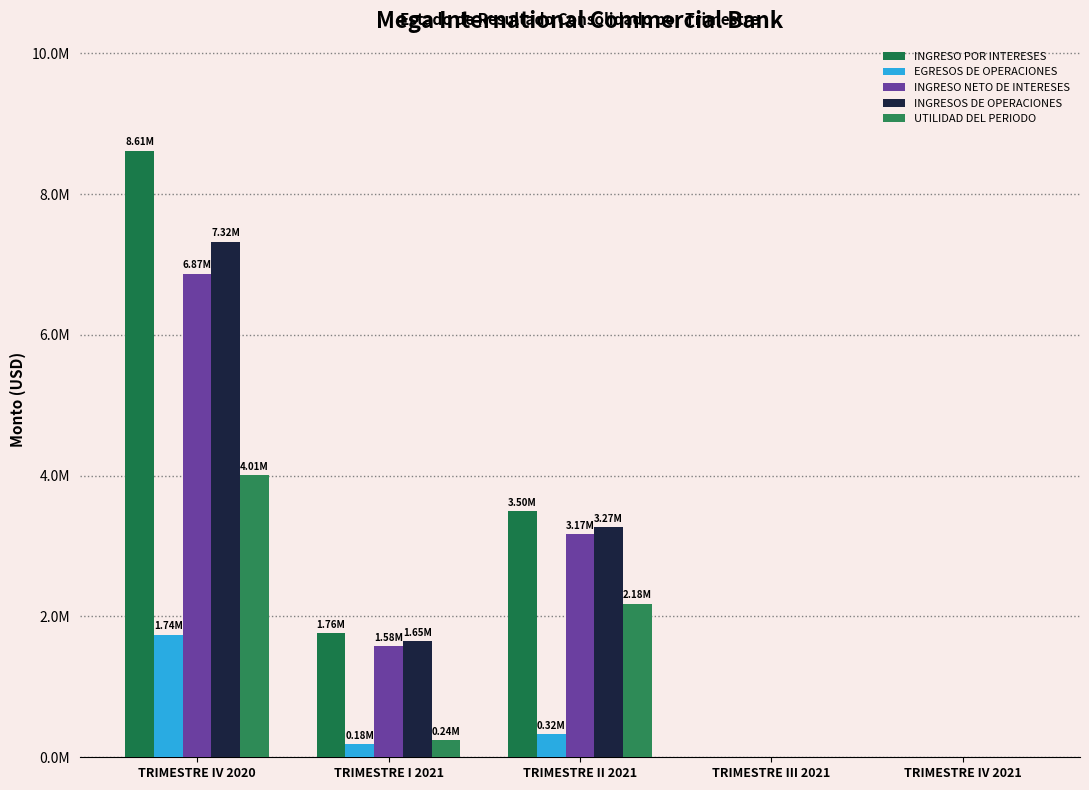

Reading left to right, extract all data points from this chart.

INGRESO POR INTERESES: TRIMESTRE IV 2020=8612598.7	TRIMESTRE I 2021=1762135.3	TRIMESTRE II 2021=3495002.9	TRIMESTRE III 2021=0.0	TRIMESTRE IV 2021=0.0
EGRESOS DE OPERACIONES: TRIMESTRE IV 2020=1742362.1	TRIMESTRE I 2021=183147.9	TRIMESTRE II 2021=324804.8	TRIMESTRE III 2021=0.0	TRIMESTRE IV 2021=0.0
INGRESO NETO DE INTERESES: TRIMESTRE IV 2020=6870236.6	TRIMESTRE I 2021=1578987.4	TRIMESTRE II 2021=3170198.1	TRIMESTRE III 2021=0.0	TRIMESTRE IV 2021=0.0
INGRESOS DE OPERACIONES: TRIMESTRE IV 2020=7322717.0	TRIMESTRE I 2021=1645123.3	TRIMESTRE II 2021=3269712.5	TRIMESTRE III 2021=0.0	TRIMESTRE IV 2021=0.0
UTILIDAD DEL PERIODO: TRIMESTRE IV 2020=4007403.6	TRIMESTRE I 2021=244220.5	TRIMESTRE II 2021=2178968.4	TRIMESTRE III 2021=0.0	TRIMESTRE IV 2021=0.0